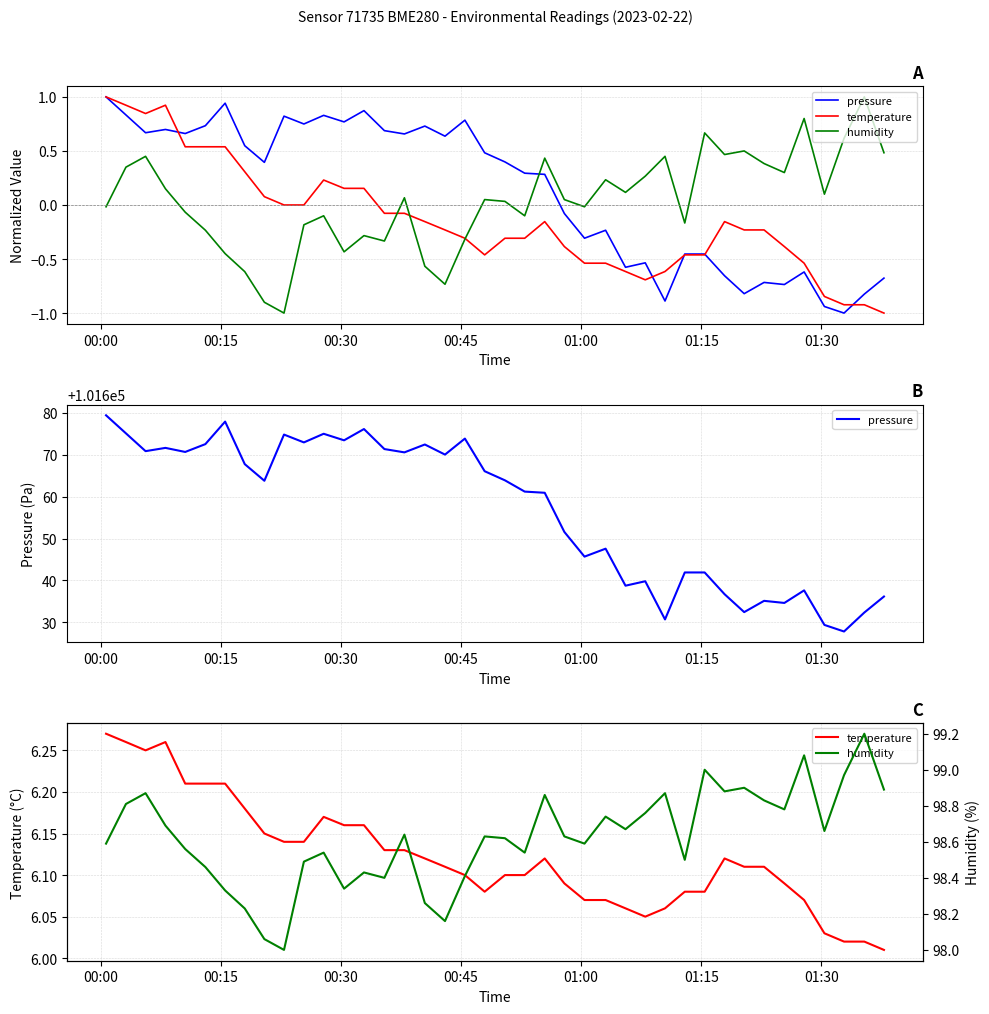

What is the difference between the maximum and minimum values in the humidity series?

1.2